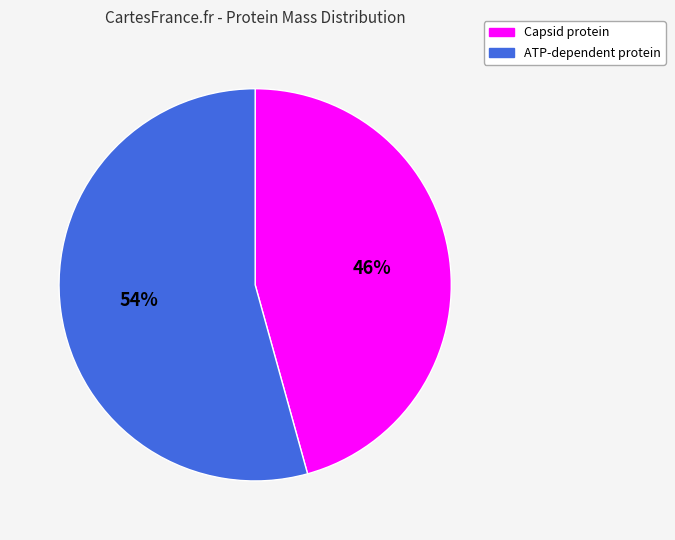

Which slice is the largest?

ATP-dependent protein